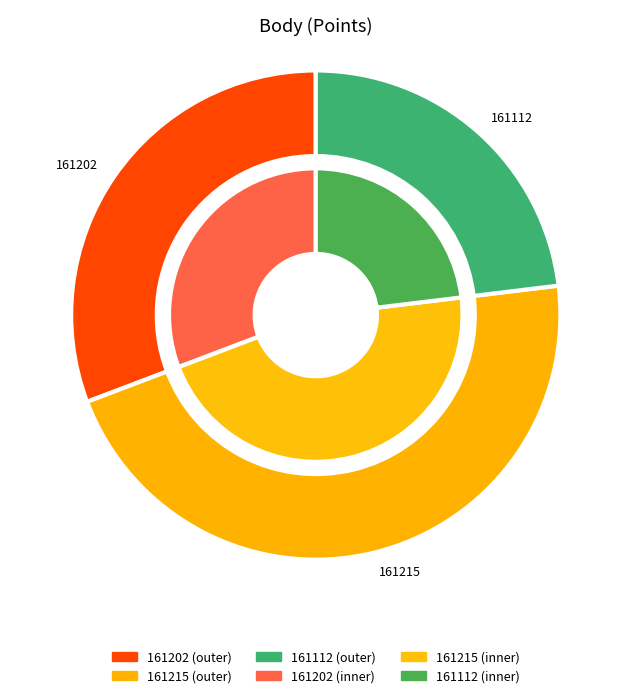

Which has a higher value, 161112 or 161202?

161202